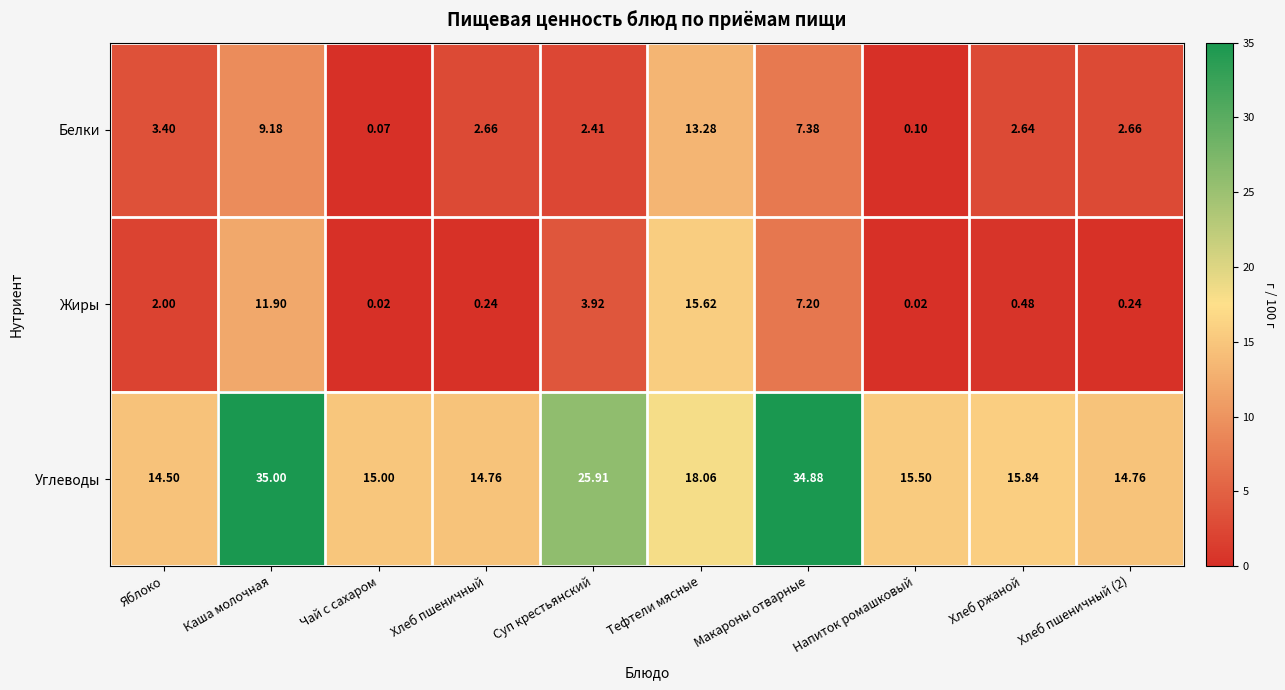

Which category has the lowest value in the Углеводы series?

Яблоко